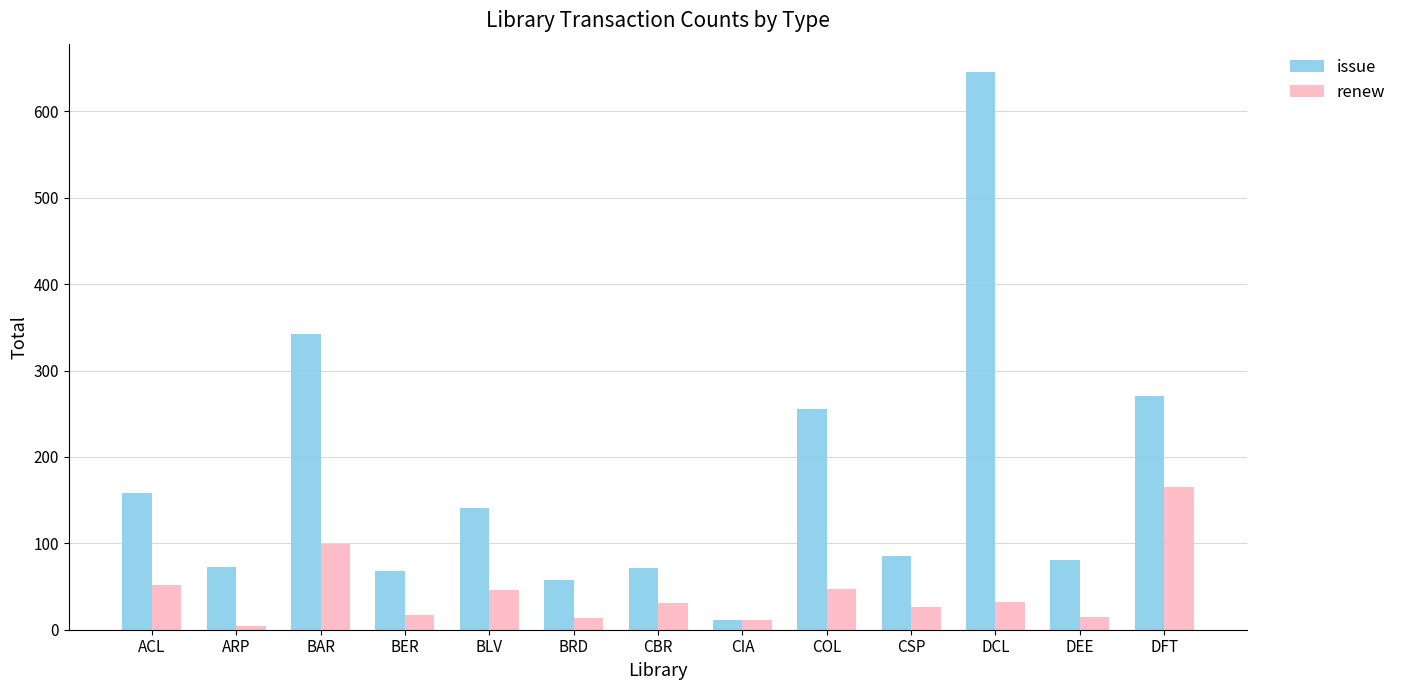

List the series in order of their peak value, highest first.

issue, renew